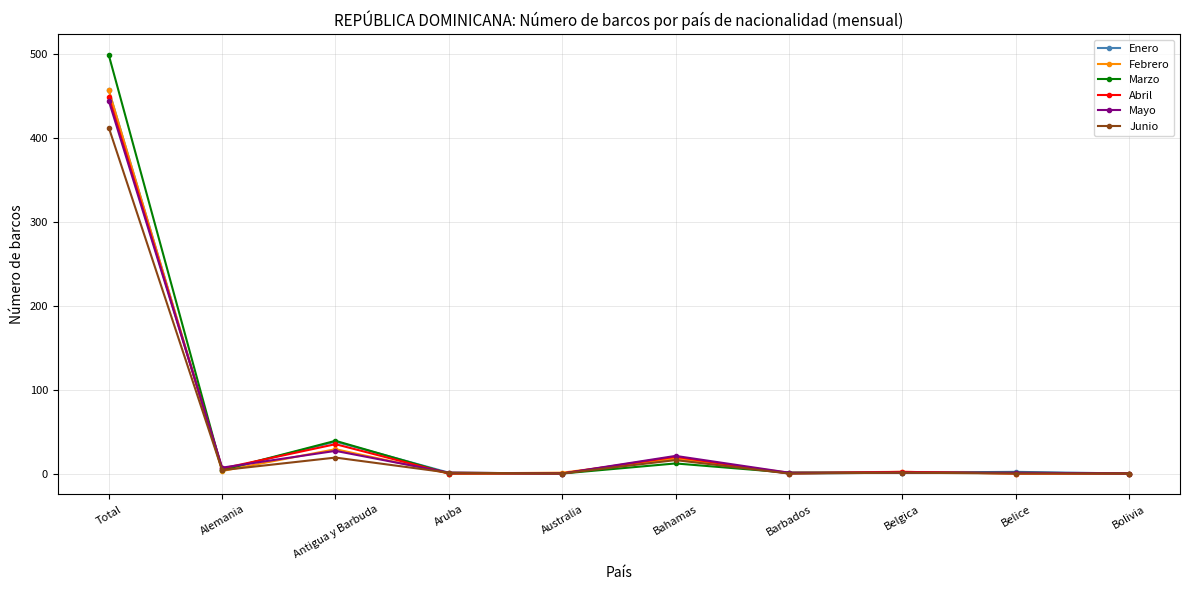

At which label does Enero first exceed 2?

Total